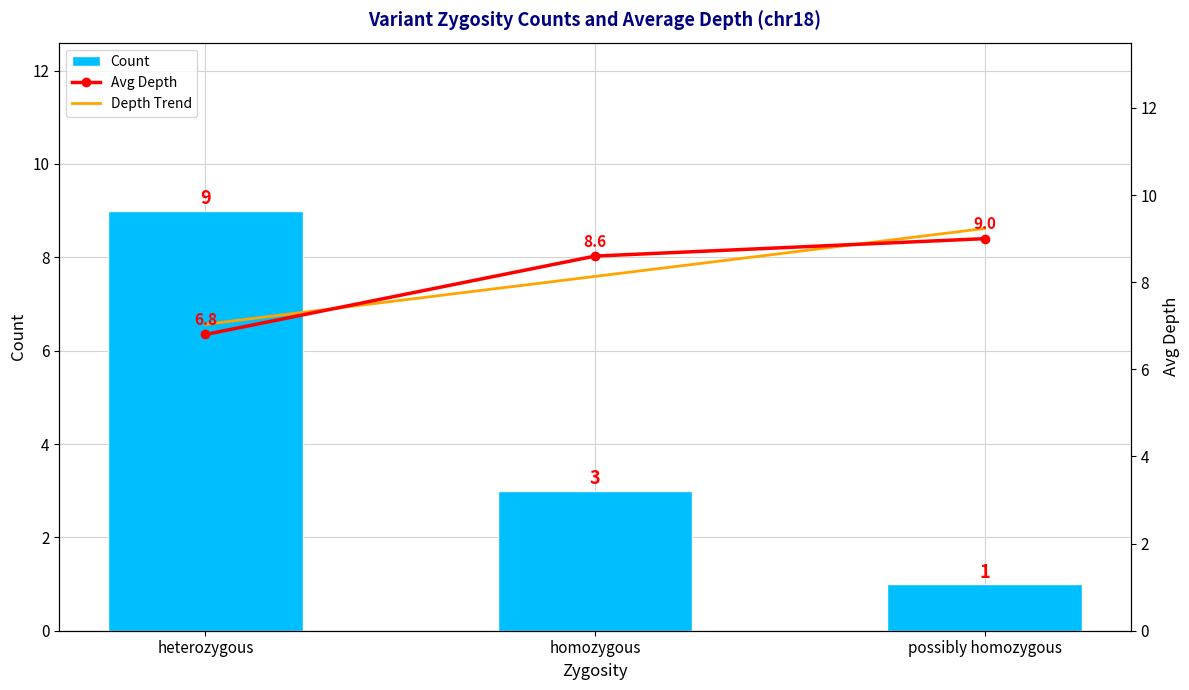

What is the label of the 1st bar from the right?

possibly homozygous